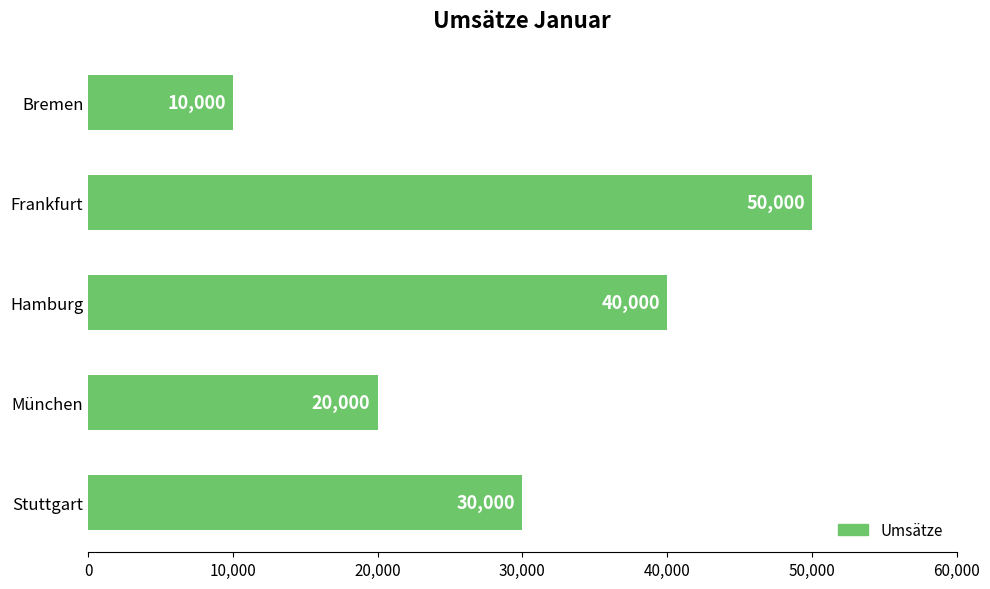

What is the difference between the maximum and minimum values?

40000